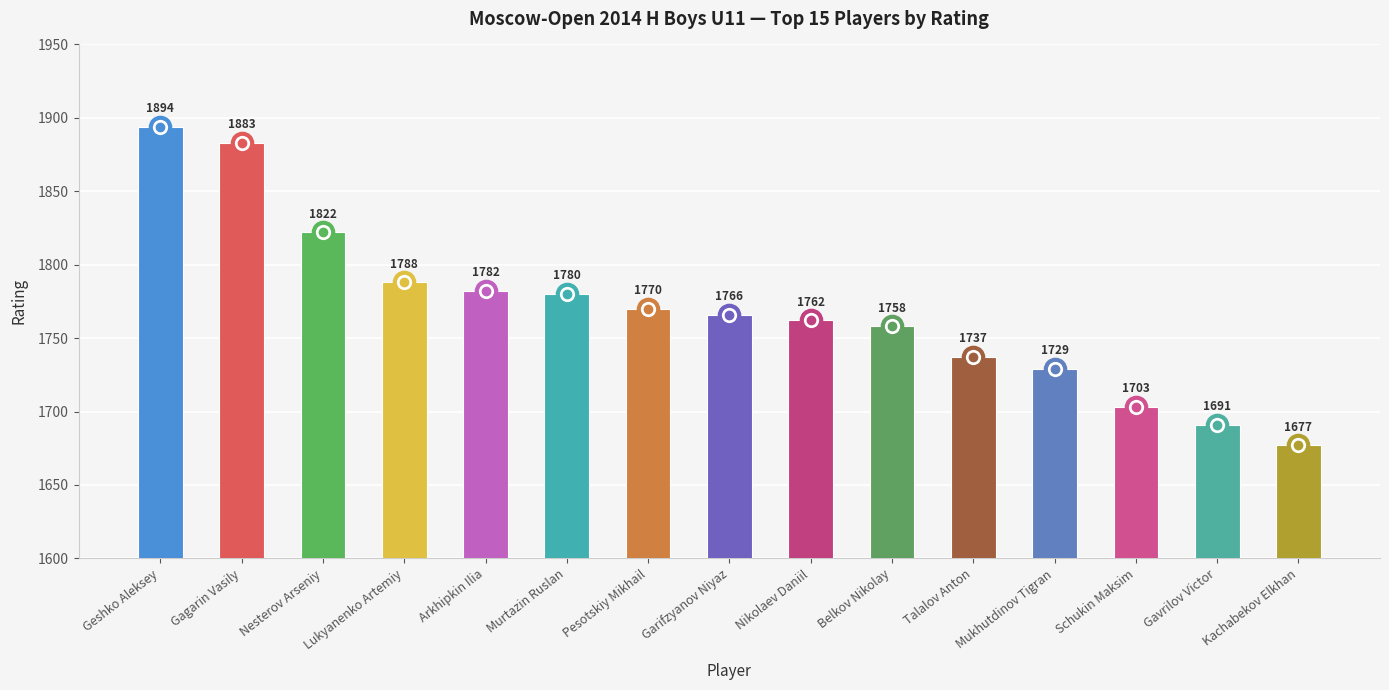

True or false: the data shows 951 at Gagarin Vasily.

False